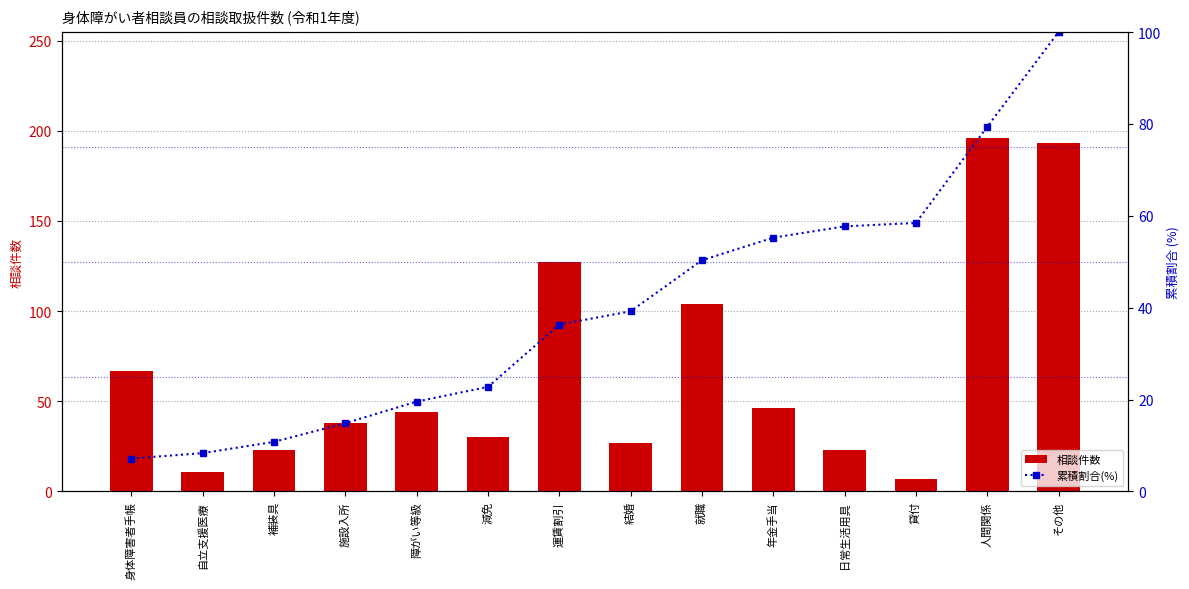

The value of 相談件数 at 人間関係 is 196.0. True or false?

True